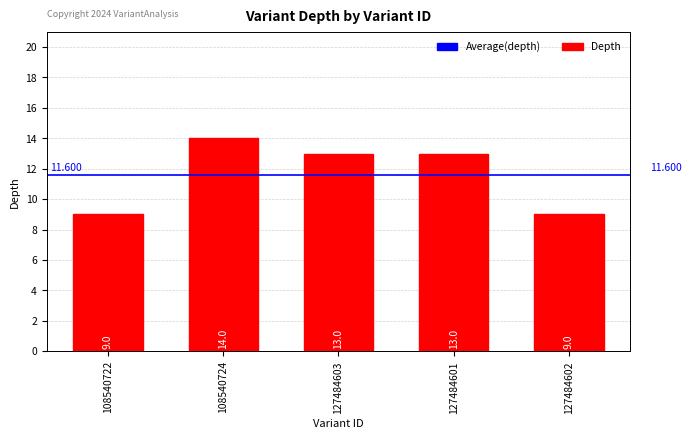

What is the sum of all values?

58